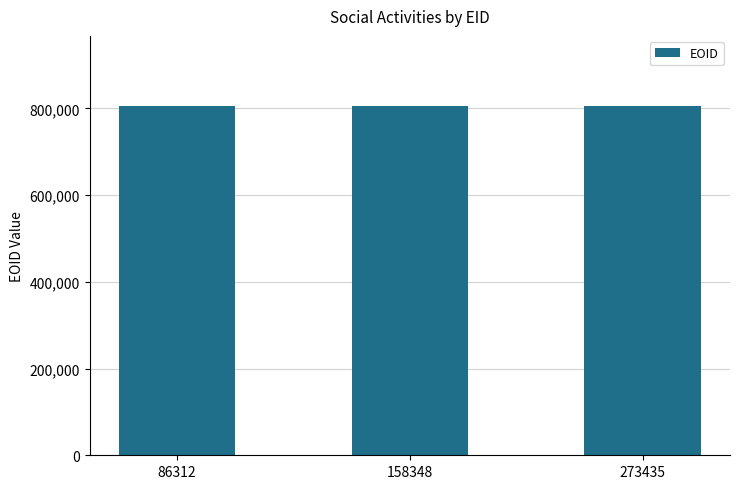

How many values are between 806149 and 806152?

3